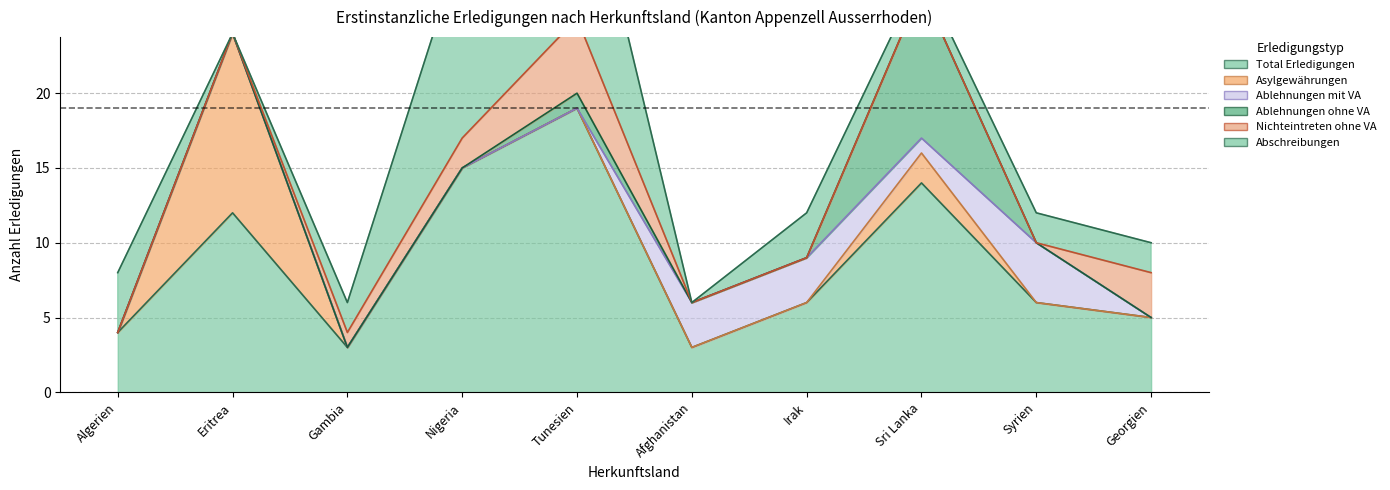

List the series in order of their peak value, lowest first.

Ablehnungen mit VA, Nichteintreten ohne VA, Ablehnungen ohne VA, Asylgewährungen, Abschreibungen, Total Erledigungen